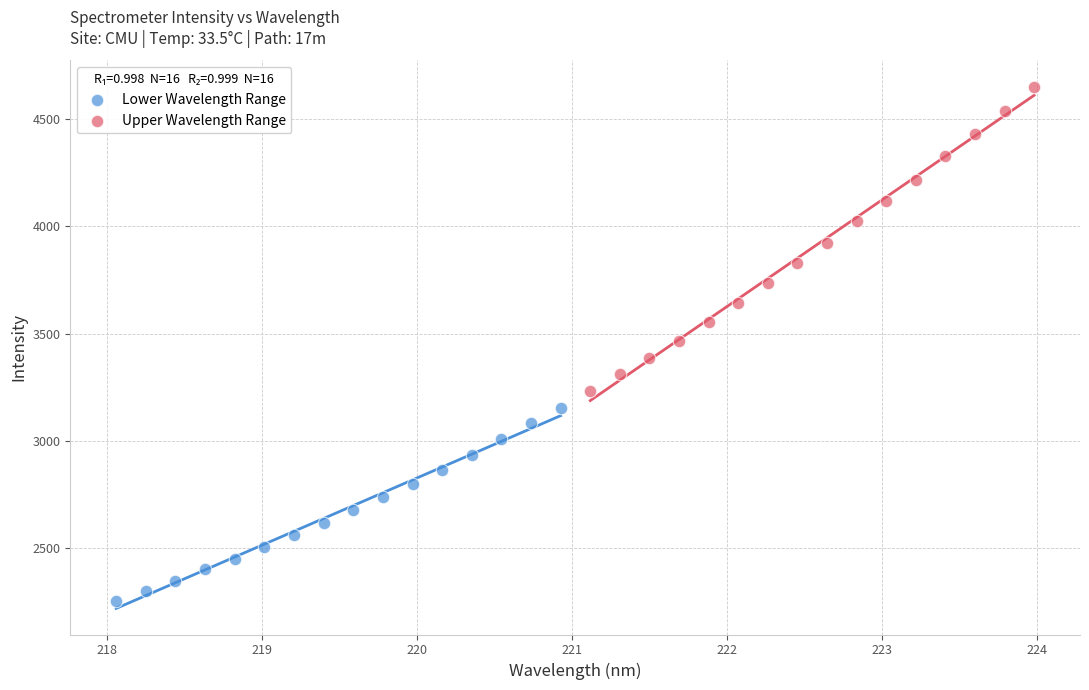

What are all the series names shown in the legend?

Lower Wavelength Range, Upper Wavelength Range